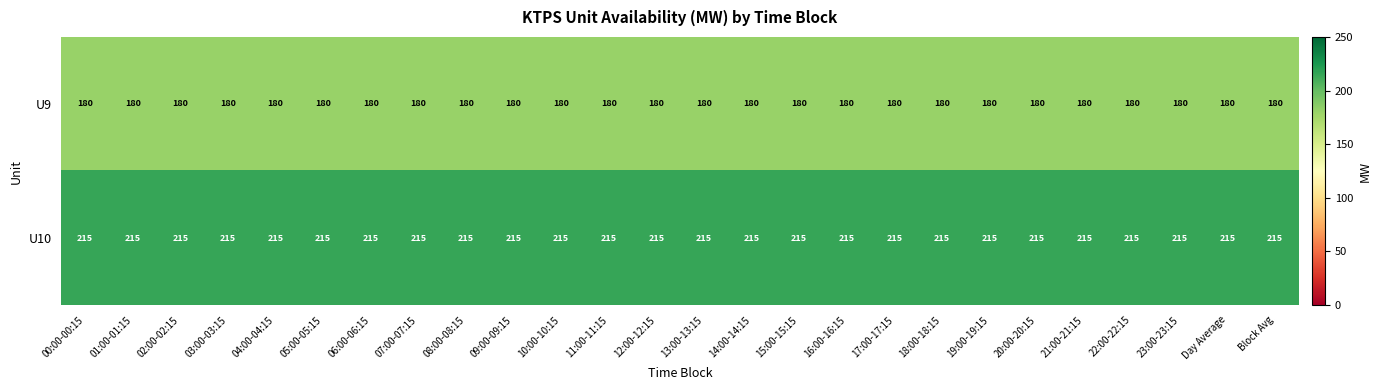

What is the average value of the U10 series?

215